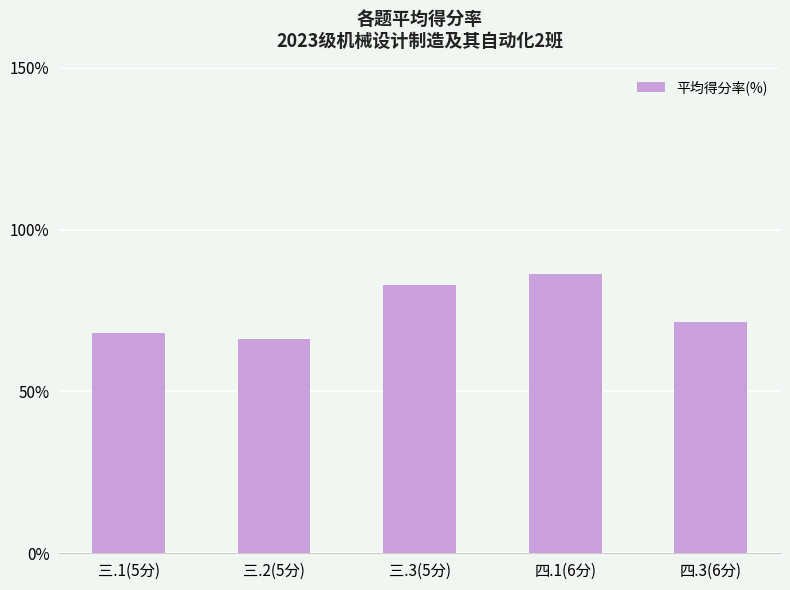

Reading right to left, transcribe all the data shown in this chart.

71.5	86.2	82.8	66.2	68.0